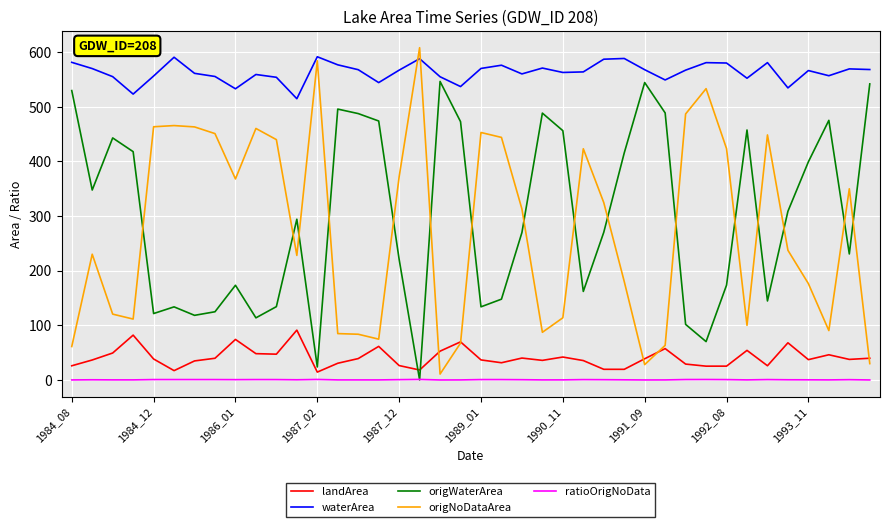

What is the greatest value displayed?

608.2